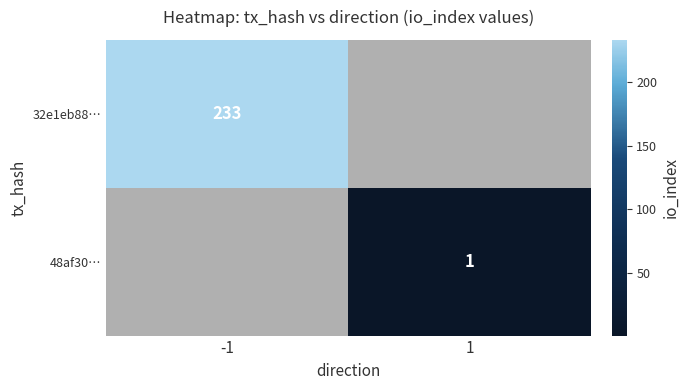

Is it true that 48af30… equals 1 at 1?

True